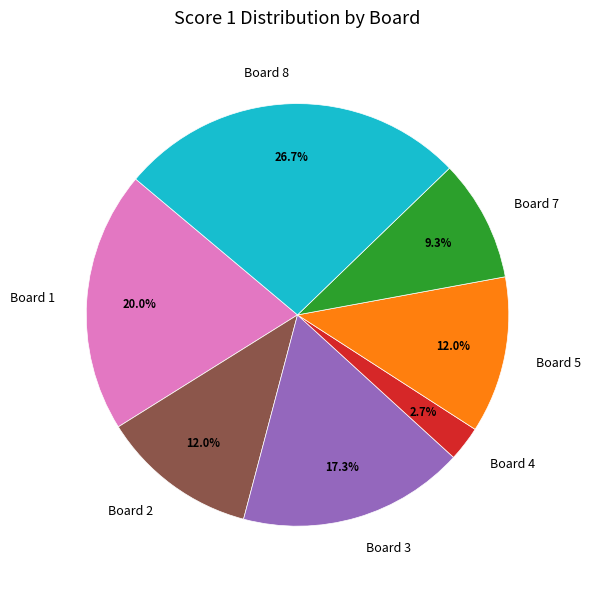

To the nearest percent, what is the difference between the largest and smallest slice percentages?

24%